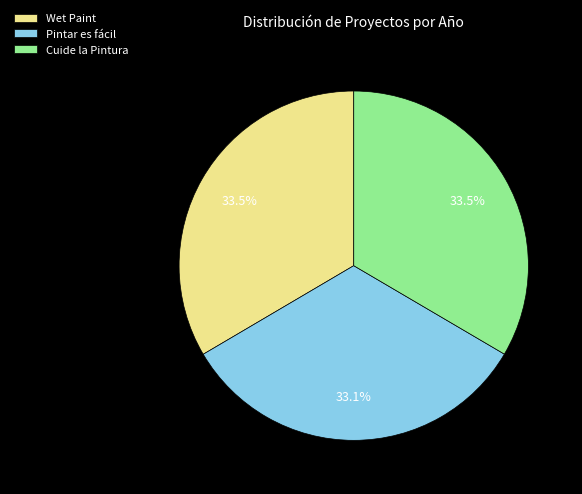

Does Wet Paint account for over 50% of the chart?

No